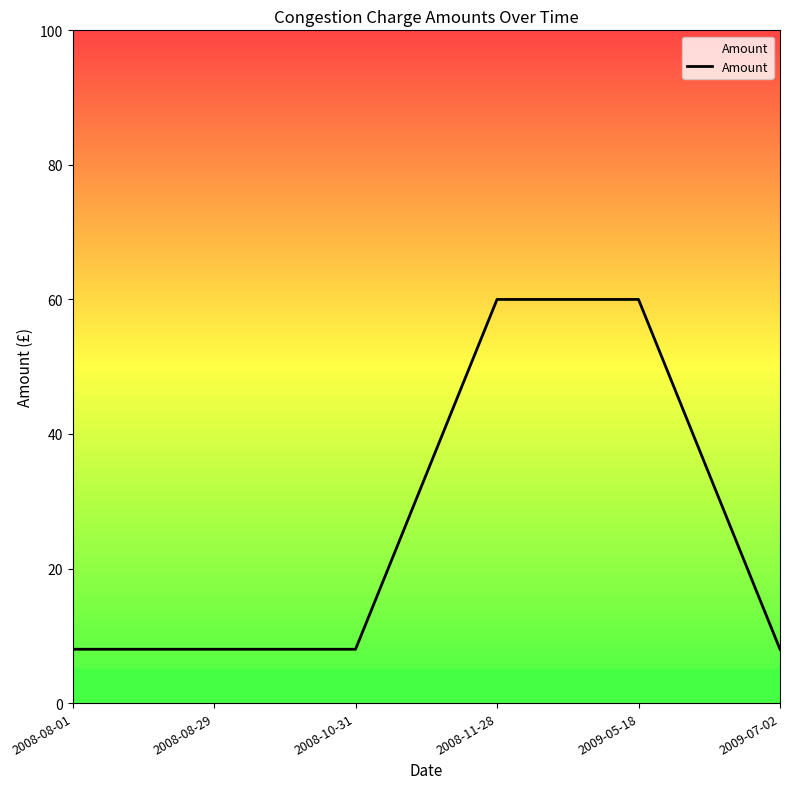

True or false: the data has more than 2 interior local peaks.

False